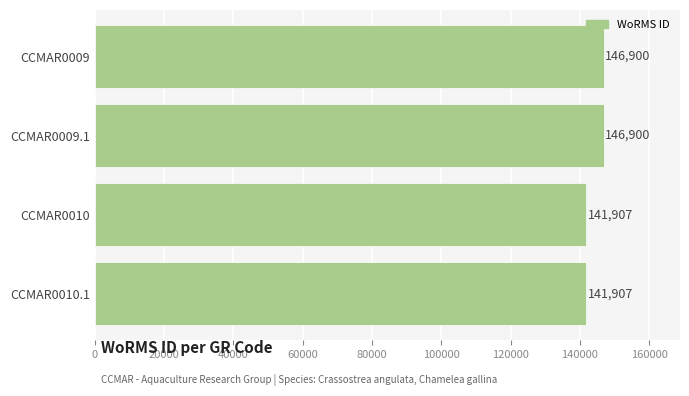

What is the maximum value shown in the chart?

146900